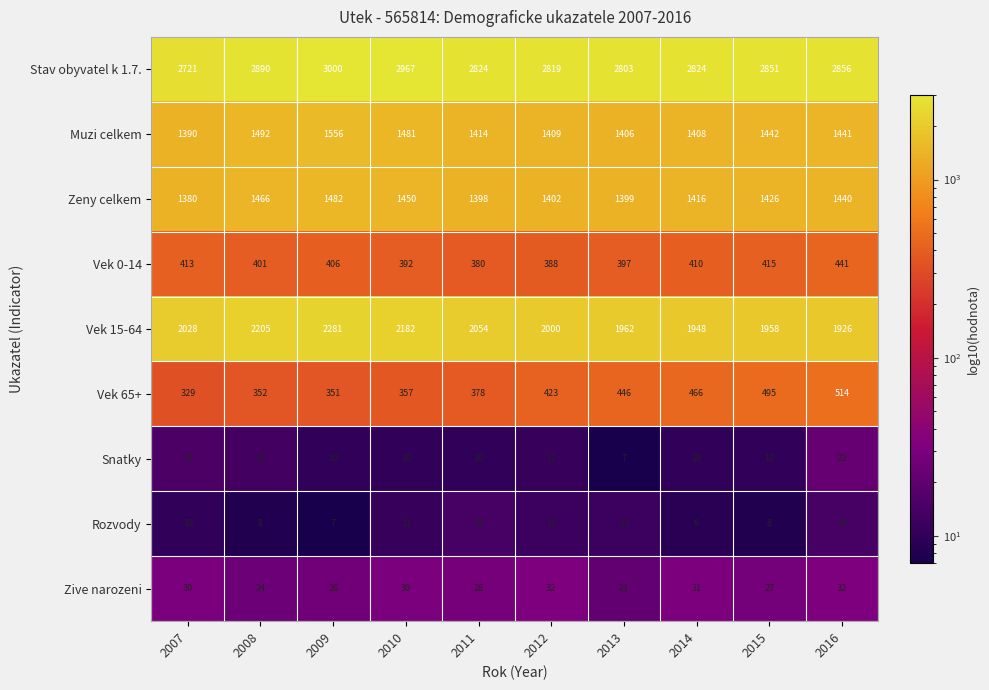

Where is Muzi celkem nearest to the value 1473?

2010